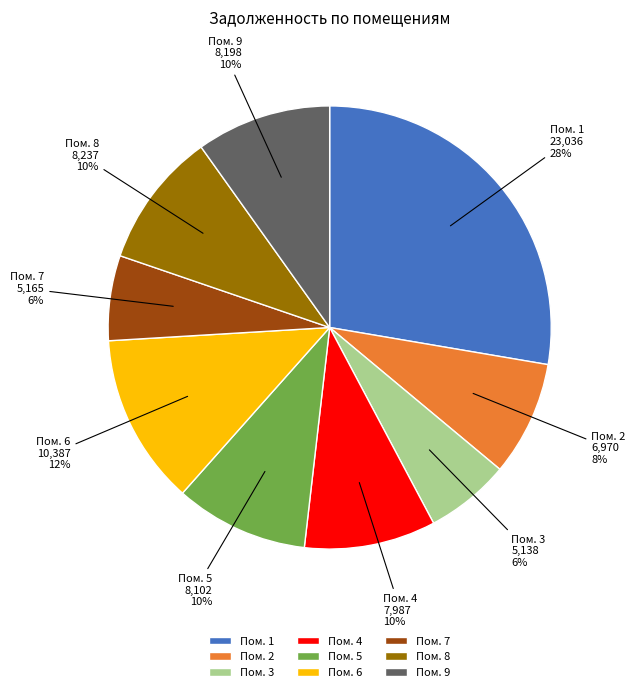

What percentage is the Пом. 9 slice, to the nearest percent?

10%